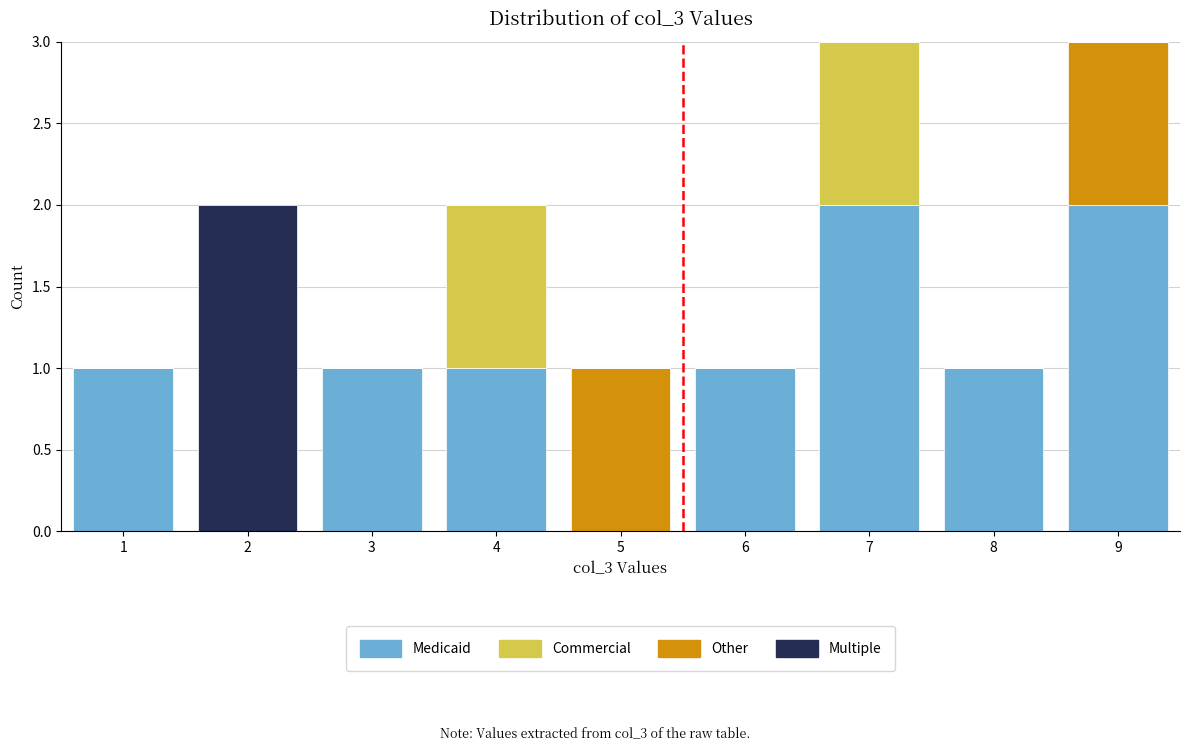

What is the total value across all series at 7?

3